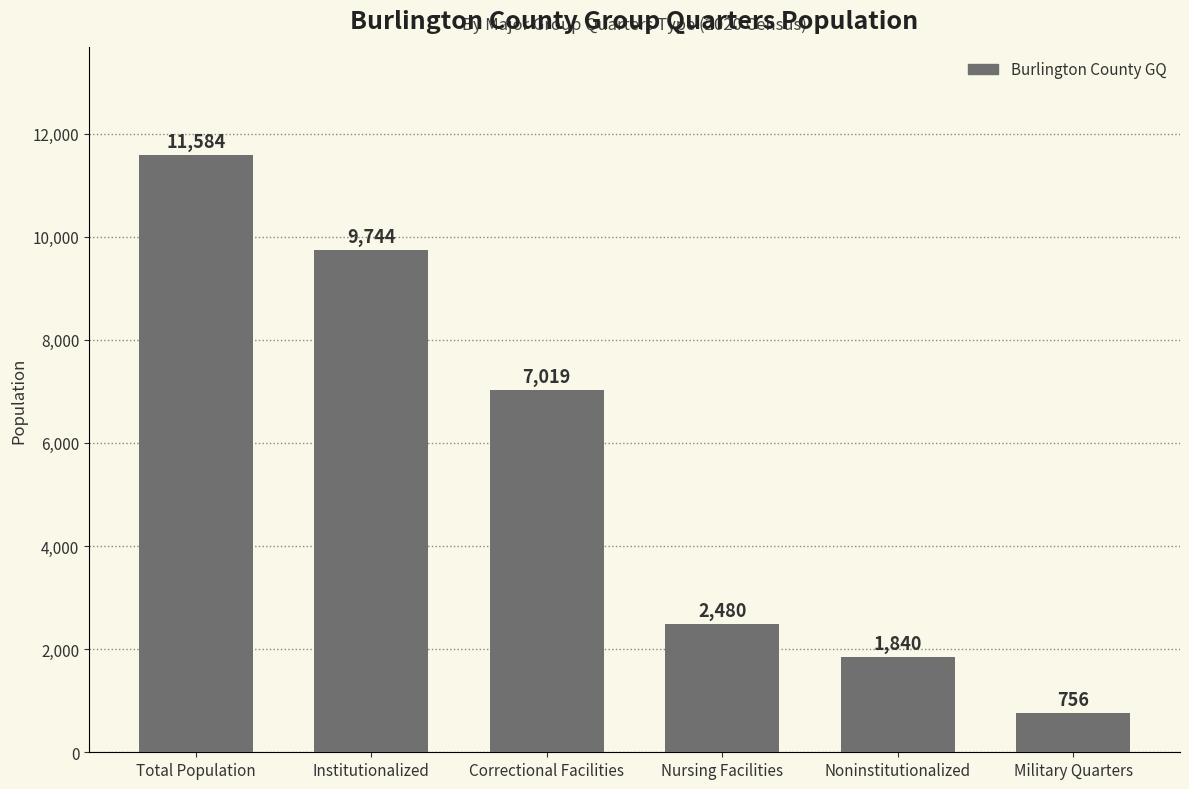

What is the change in value from Total Population to Noninstitutionalized?

-9744